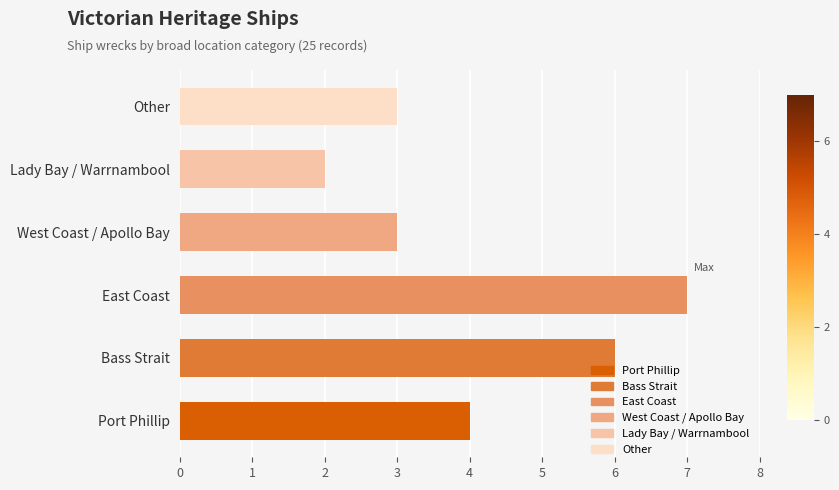

Is it true that the value at 0 is 4?

True